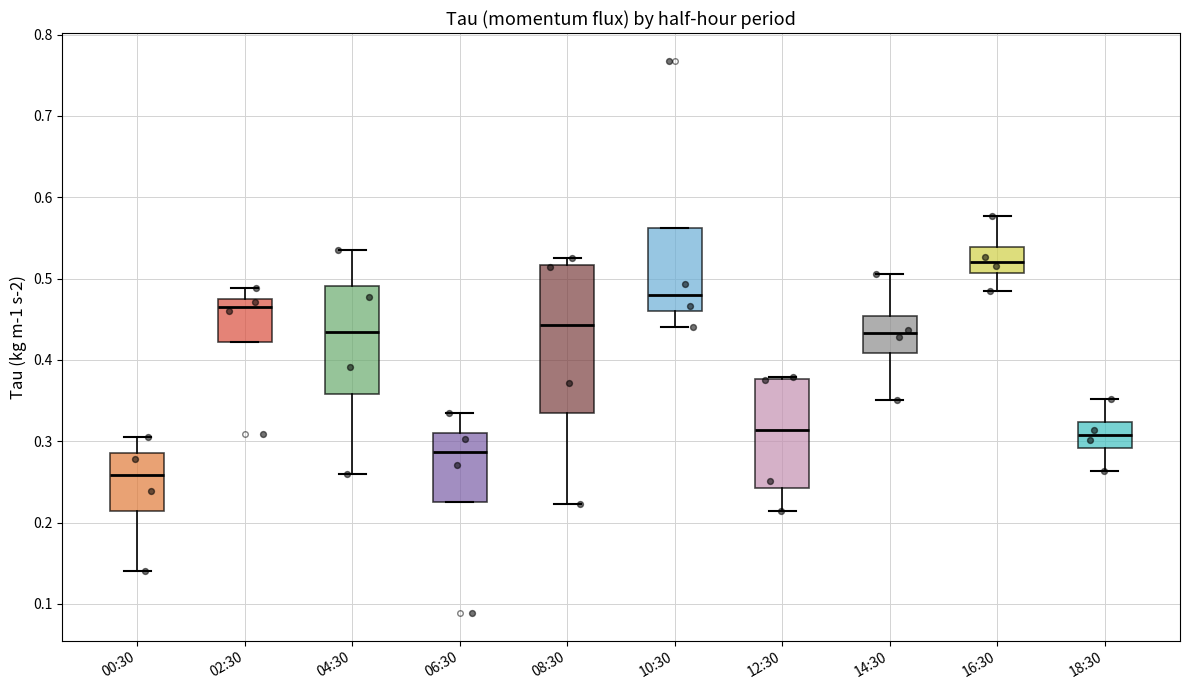

Reading left to right, transcribe this box plot: for each box, give where its median line is, the range the box spans, and where its two whiskers end, as read against the y-axis. The values are not printed on the chart, so give them approximately, as read against the axis.

00:30: median 0.26, box 0.21 to 0.29, whiskers 0.14 to 0.31
02:30: median 0.47, box 0.42 to 0.48, whiskers 0.42 to 0.49
04:30: median 0.43, box 0.36 to 0.49, whiskers 0.26 to 0.53
06:30: median 0.29, box 0.23 to 0.31, whiskers 0.23 to 0.34
08:30: median 0.44, box 0.33 to 0.52, whiskers 0.22 to 0.53
10:30: median 0.48, box 0.46 to 0.56, whiskers 0.44 to 0.56
12:30: median 0.31, box 0.24 to 0.38, whiskers 0.21 to 0.38
14:30: median 0.43, box 0.41 to 0.45, whiskers 0.35 to 0.51
16:30: median 0.52, box 0.51 to 0.54, whiskers 0.48 to 0.58
18:30: median 0.31, box 0.29 to 0.32, whiskers 0.26 to 0.35